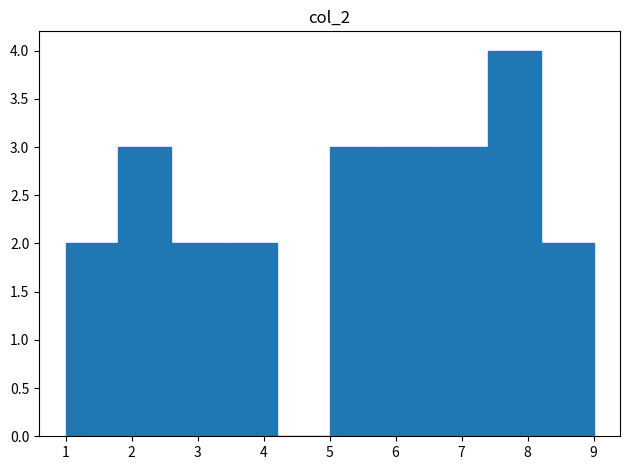

How tall is the bar that spans 7.4 to 8.2 on the x-axis? The values are not printed on the chart, so give them approximately, as read against the axis.

4